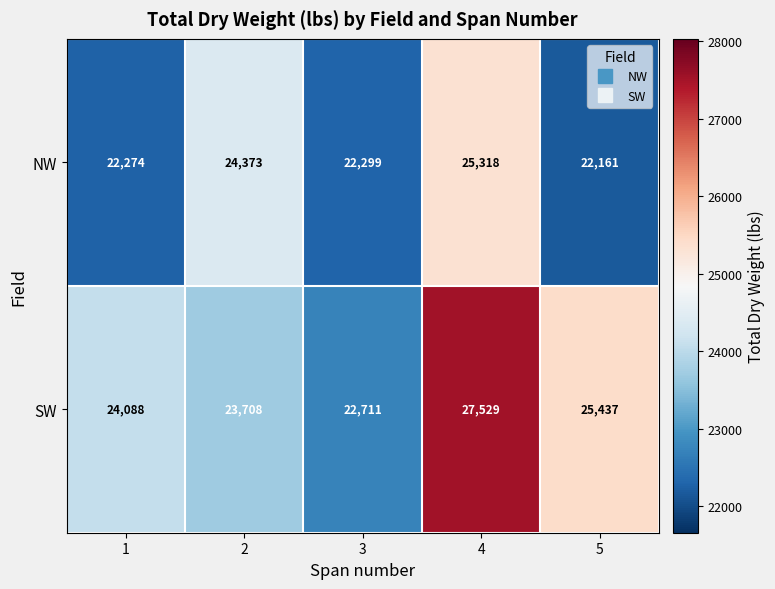

Rank the series by their maximum value, from highest to lowest.

SW, NW